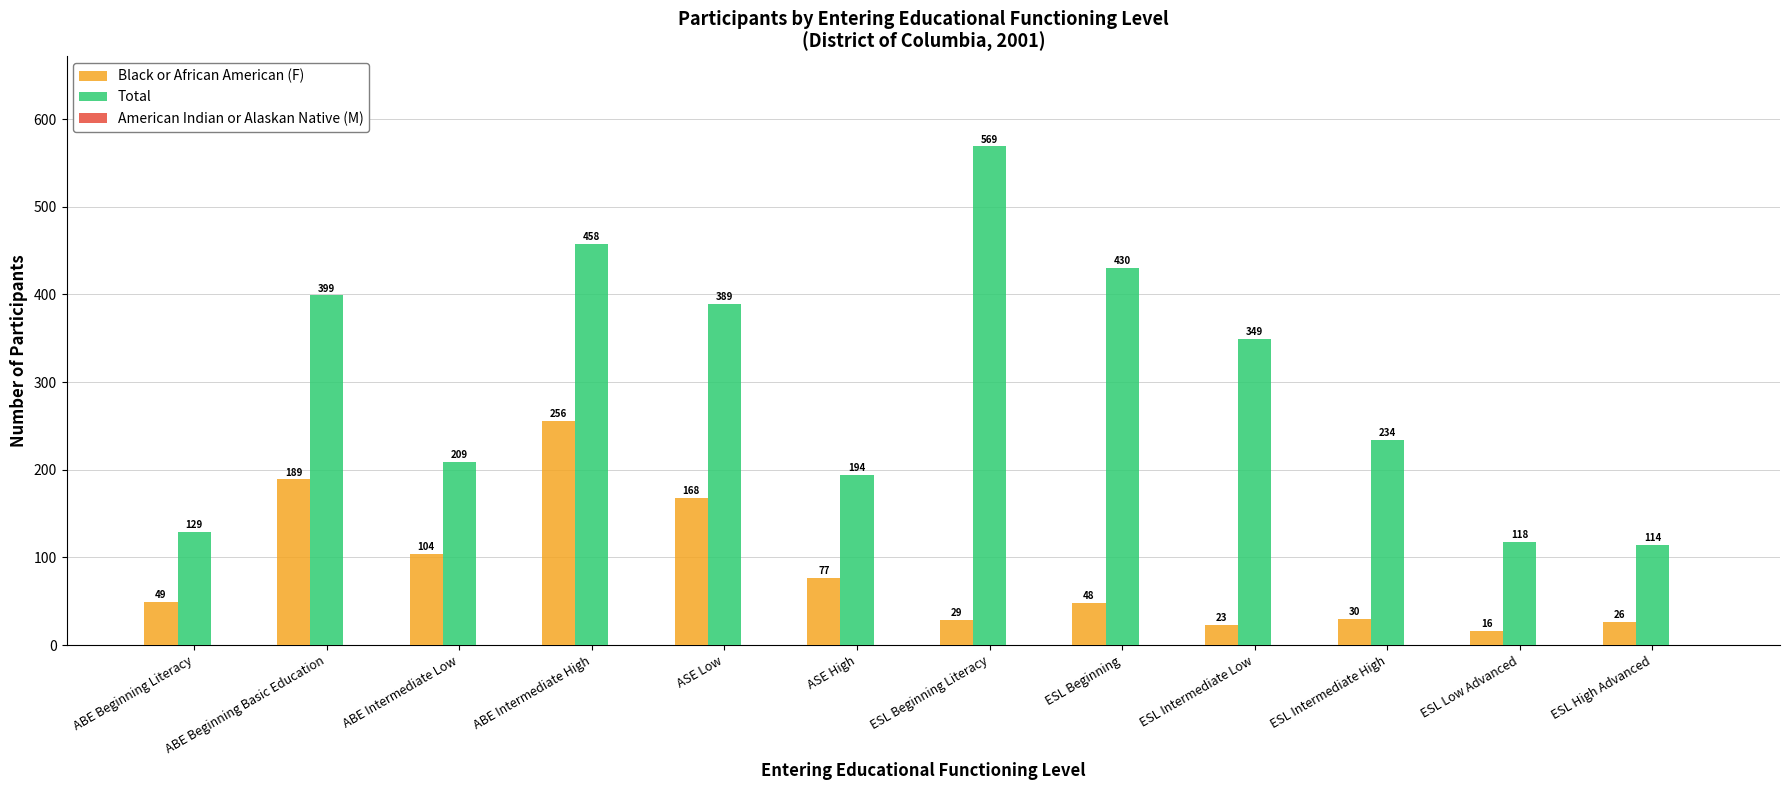

Which label corresponds to the largest value in the chart?

ESL Beginning Literacy